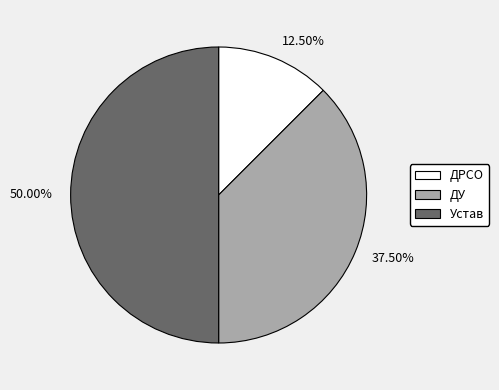

Which has a higher value, ДУ or ДРСО?

ДУ